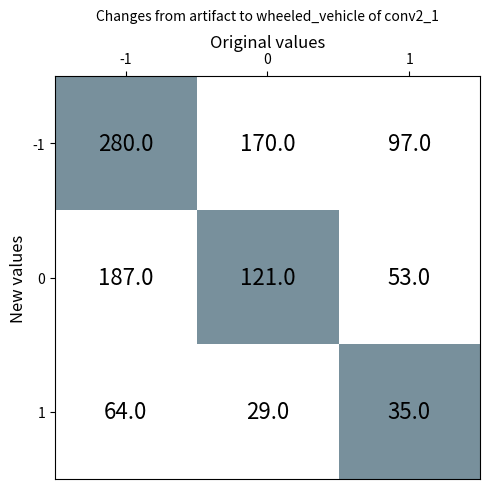

How many data points does each series have?

3